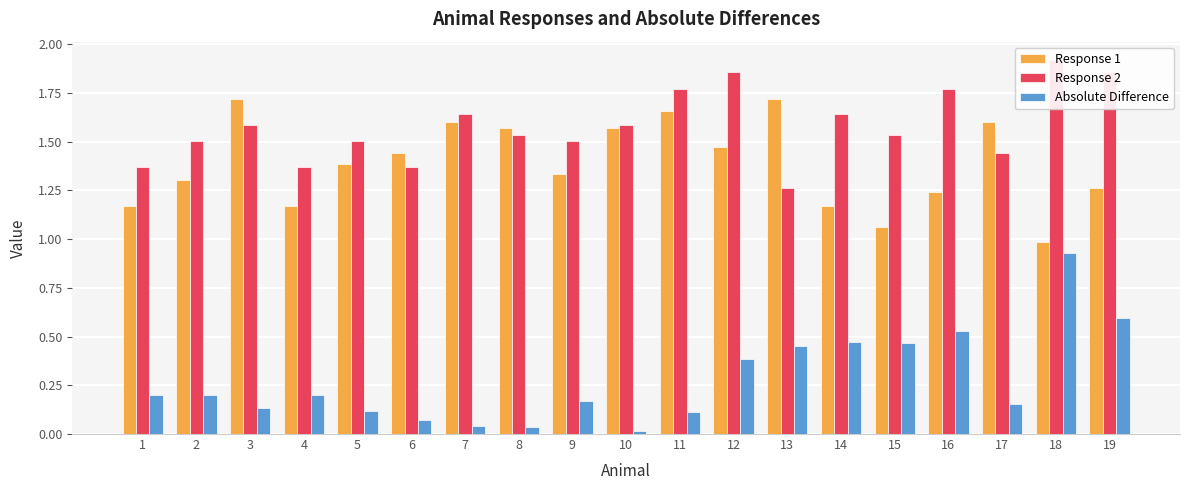

At which label does Response 1 first exceed 1?

1